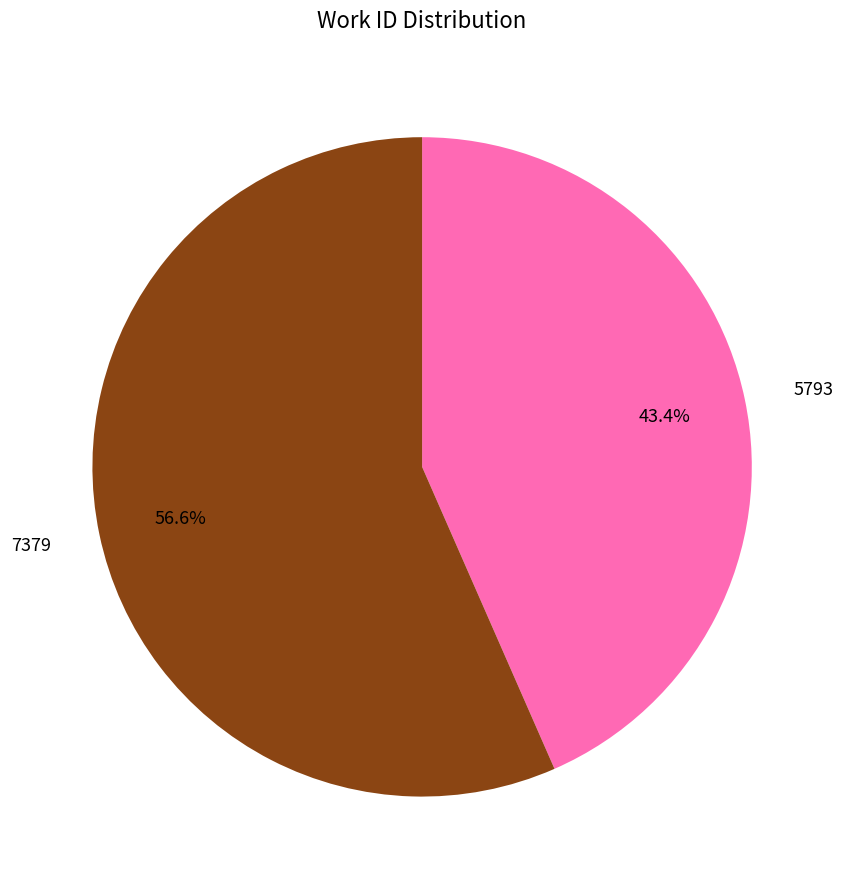

Count the number of slices in the pie.

2